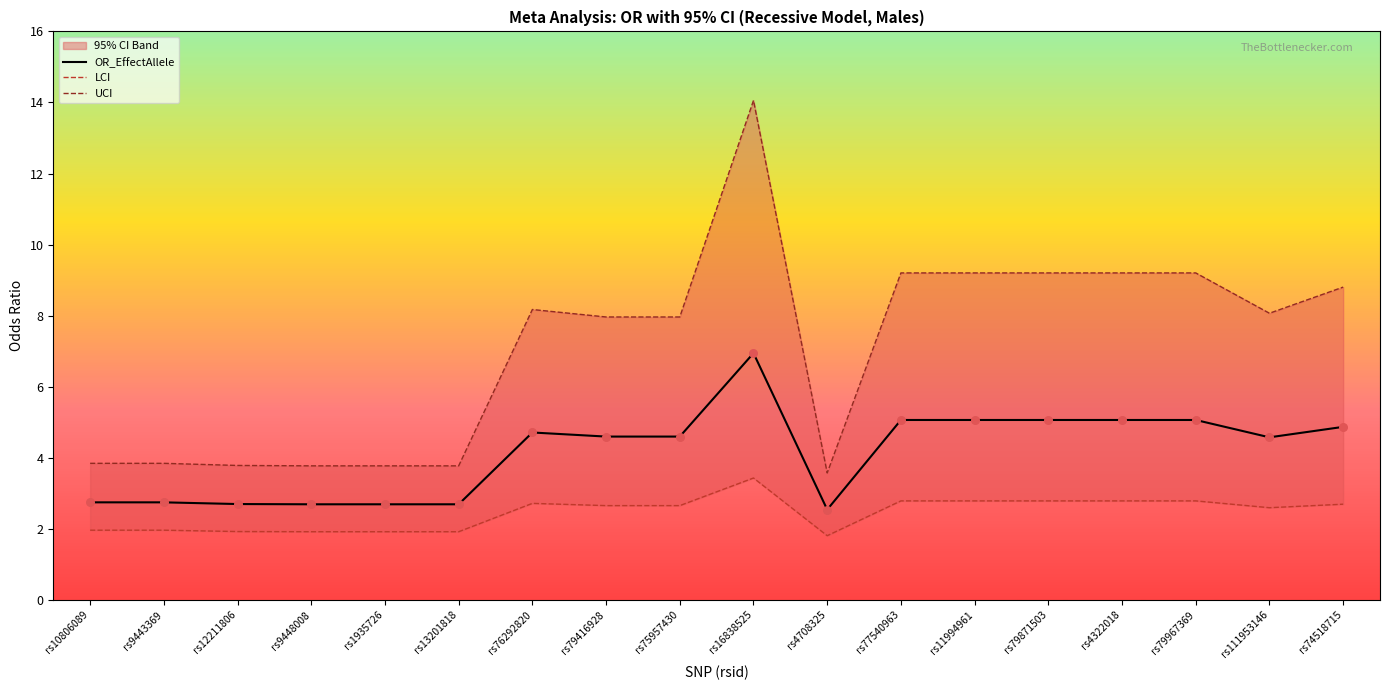

Which series has the widest spread of Y values?

UCI